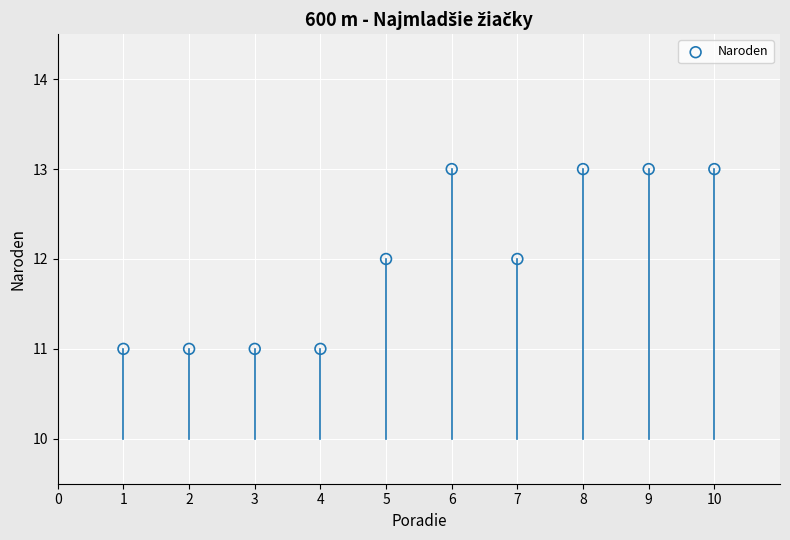

What is the range of X values (max minus min)?

9